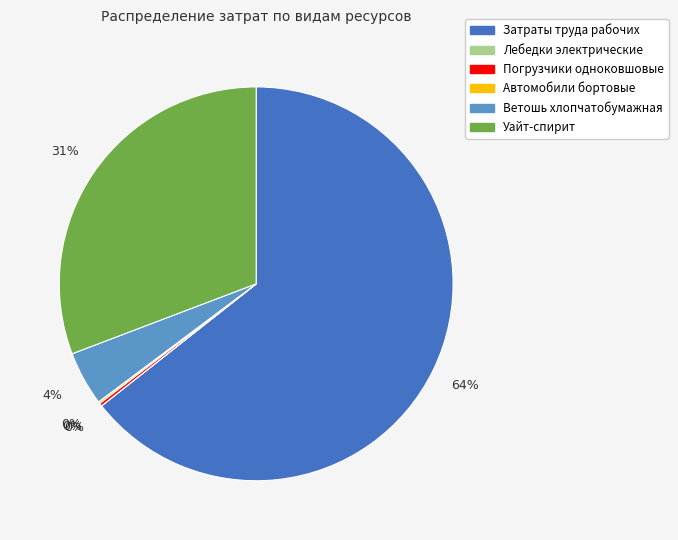

To the nearest percent, what is the average slice percentage?

17%